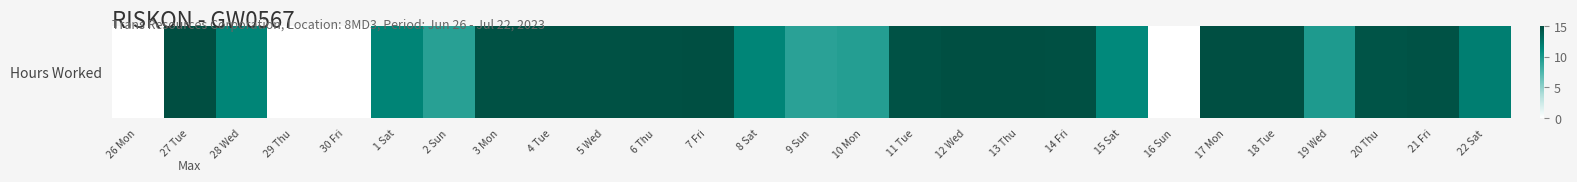

How many values are above zero?

23